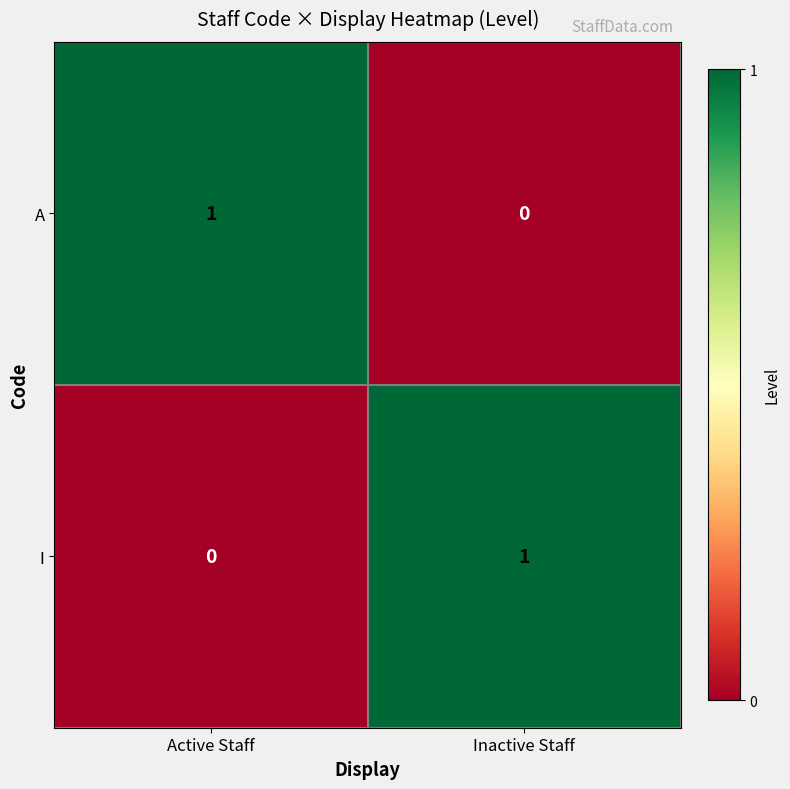

Is the value of I at Inactive Staff greater than the value of A at Inactive Staff?

Yes